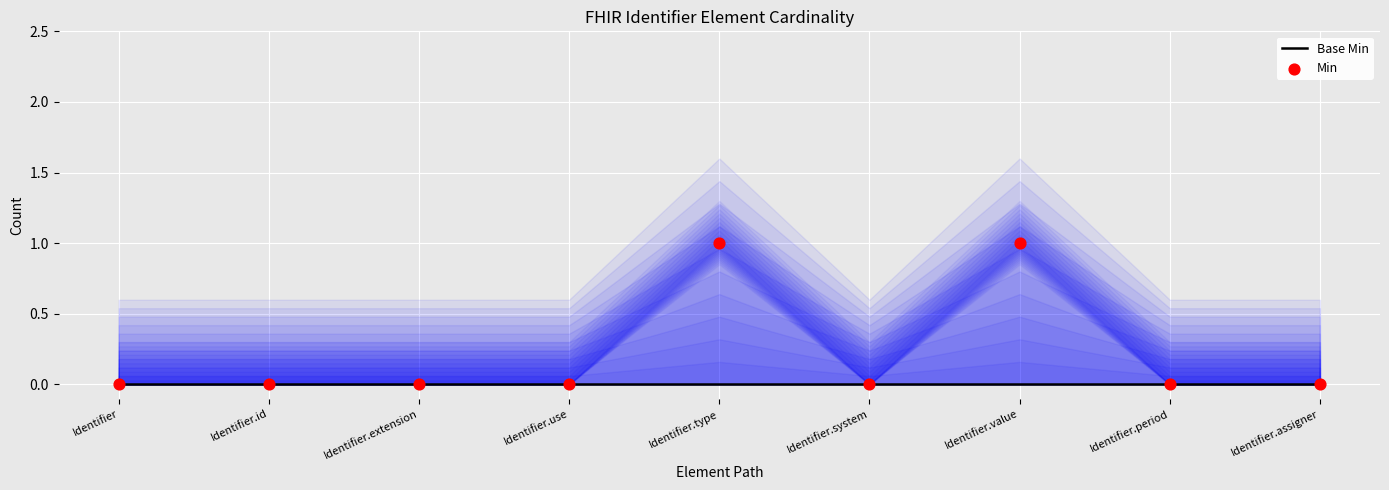

Which series contains the highest Y value?

Min